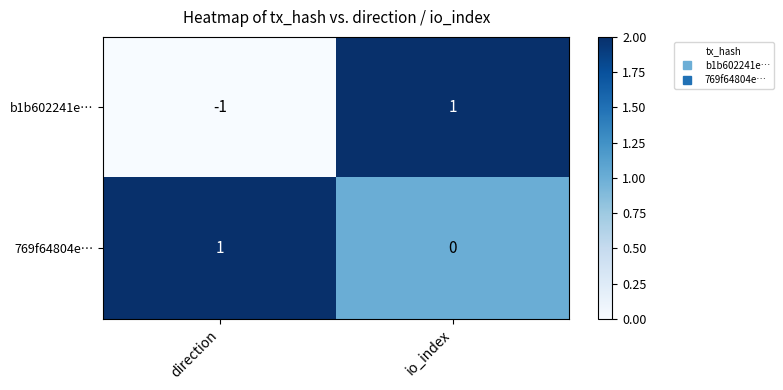

The 769f64804e… series shows 1 at direction. True or false?

True